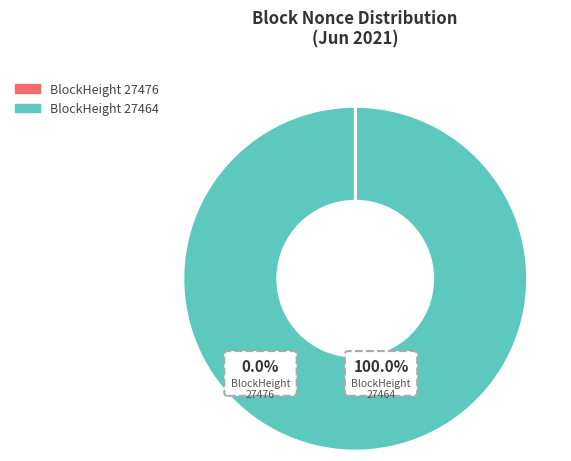

True or false: 27464 accounts for 100% of the total.

True